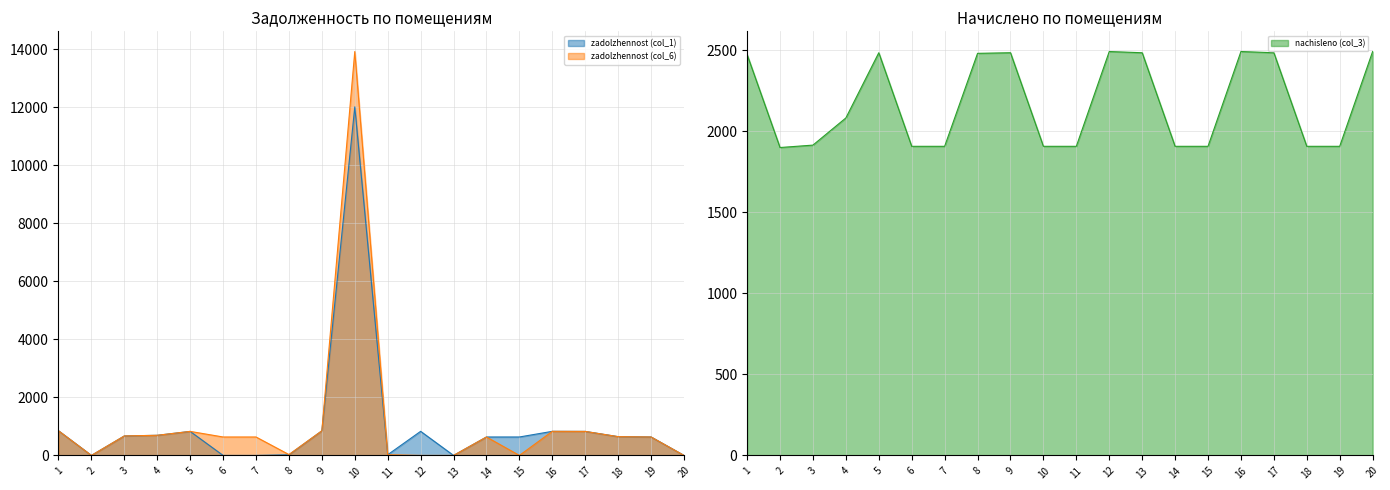

What is the total value across all series at 13?

2485.2